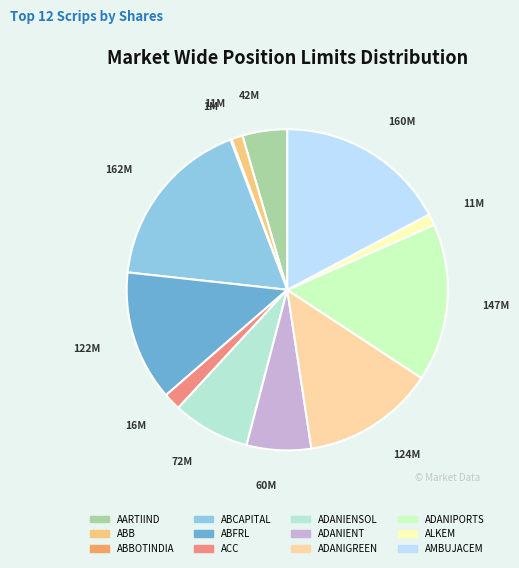

To the nearest percent, what percentage of the pie is ABFRL?

13%